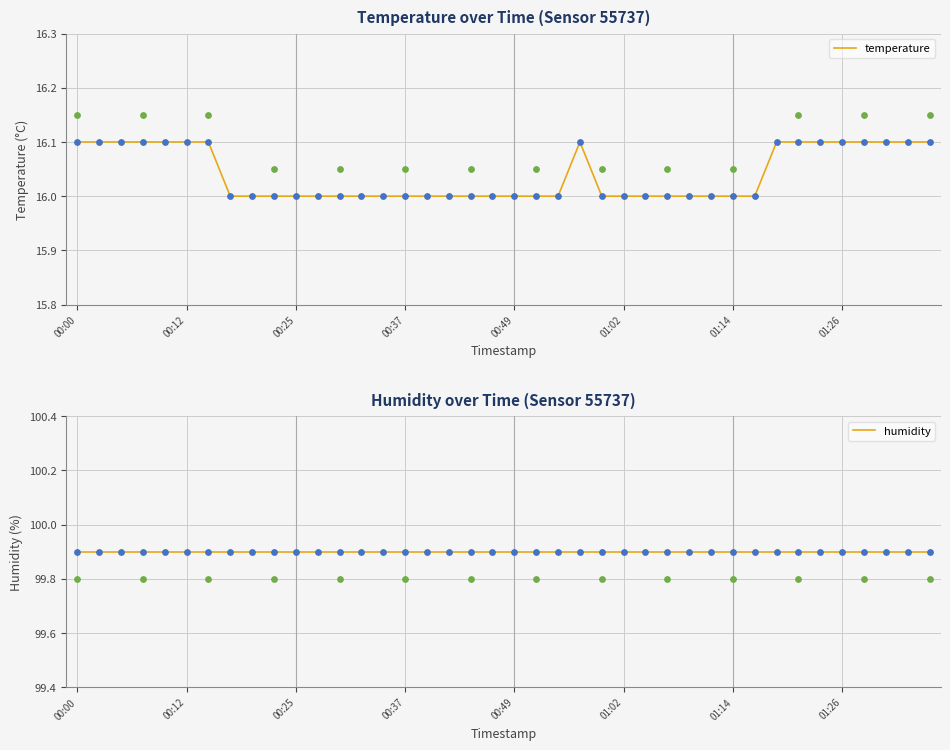

What is the total value across all series at 01:14?

115.9